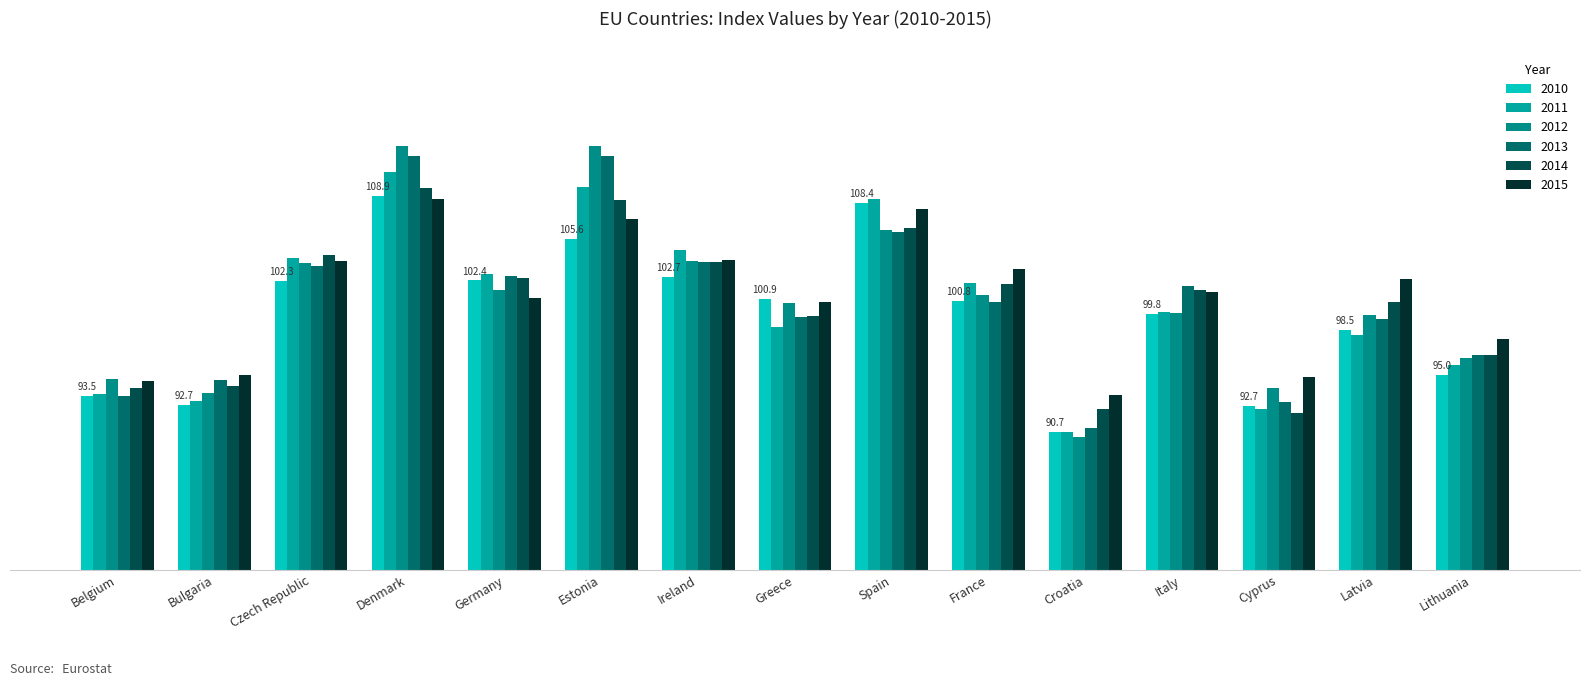

At which category does the chart reach its minimum across all series?

Croatia